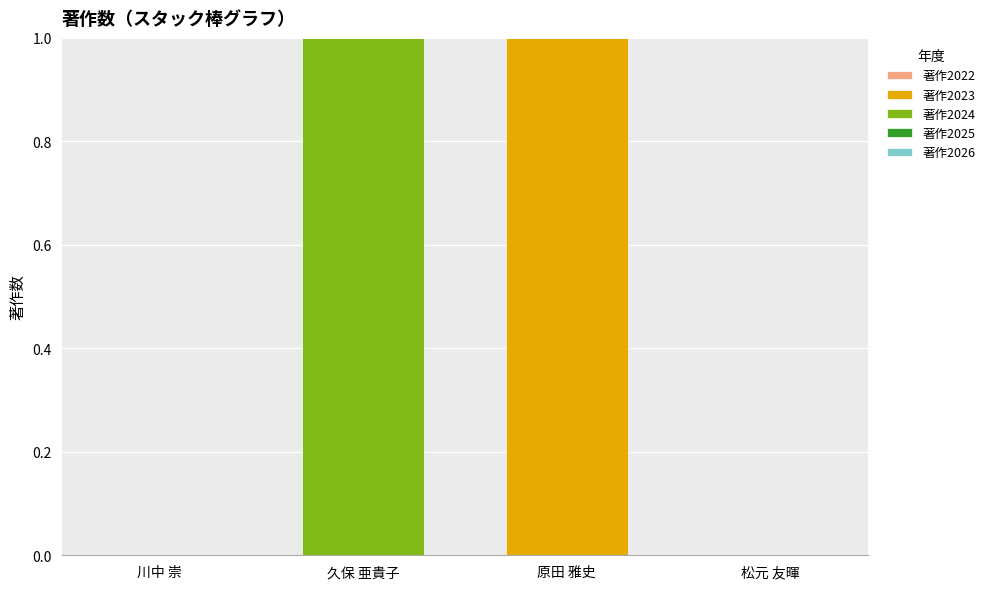

Is it true that 著作2023 equals 0 at 松元 友暉?

True